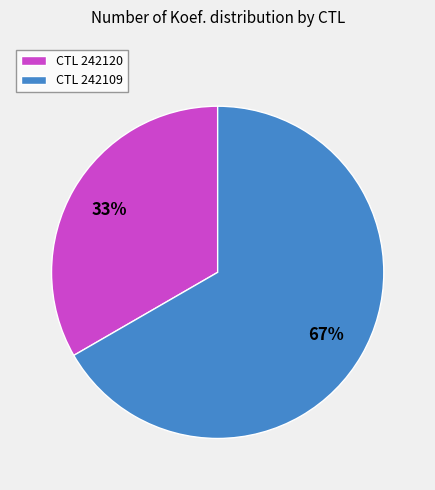

Combined, do CTL 242109 and CTL 242120 account for over 50%?

Yes